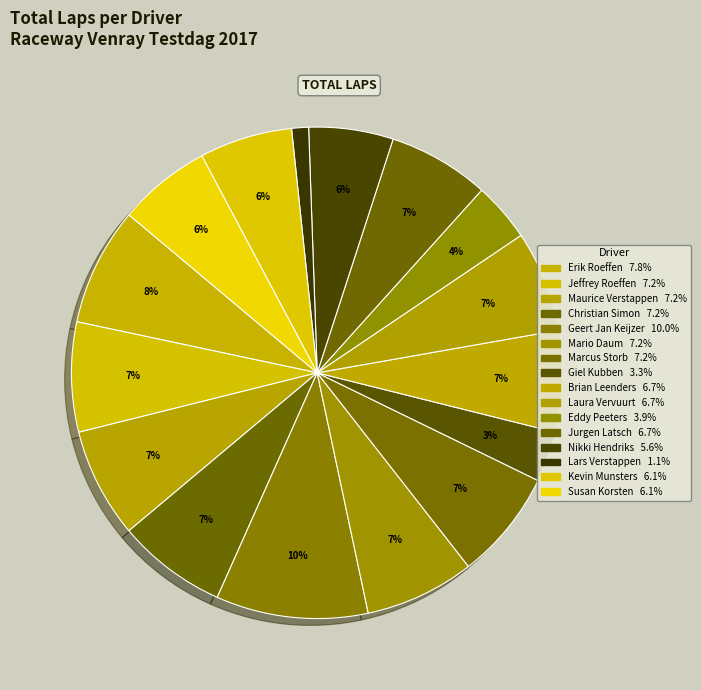

How many segments does this pie chart have?

16